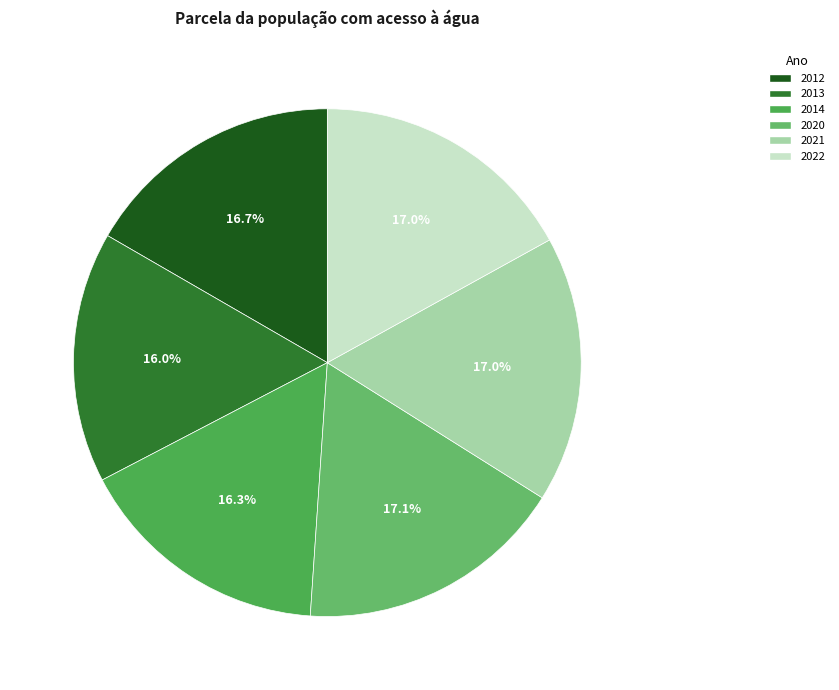

Is 2021 the majority of the pie?

No